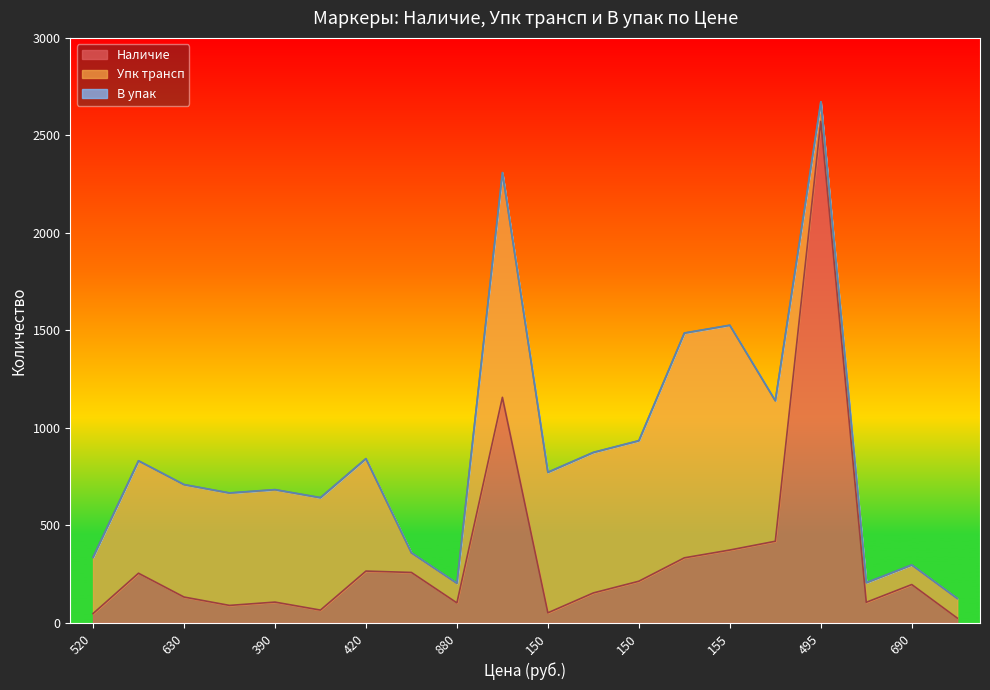

True or false: В упак and Упк трансп cross at least once.

False